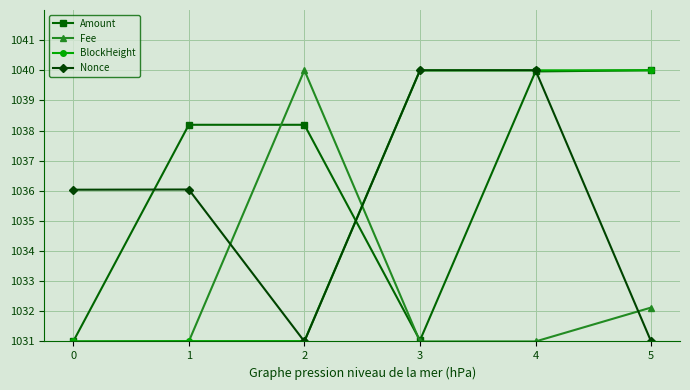

Reading left to right, list all the values displayed in this chart.

Amount: 1031.0	1038.2	1038.2	1031.0	1040.0	1040.0
Fee: 1031.0	1031.0	1040.0	1031.0	1031.0	1032.1
BlockHeight: 1031.0	1031.0	1031.0	1040.0	1040.0	1040.0
Nonce: 1036.0	1036.0	1031.0	1040.0	1040.0	1031.0